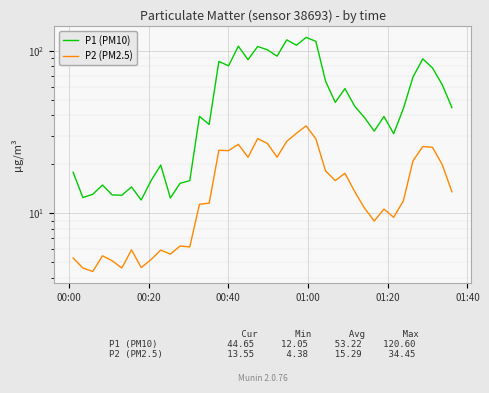

What is the difference between the maximum and minimum values in the P2 (PM2.5) series?

30.1